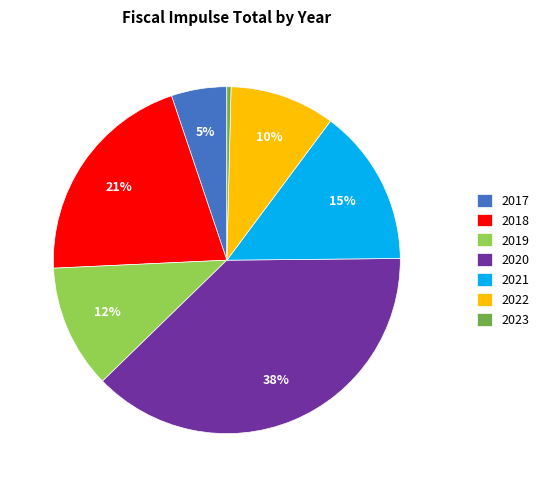

Which slice is the largest?

2020